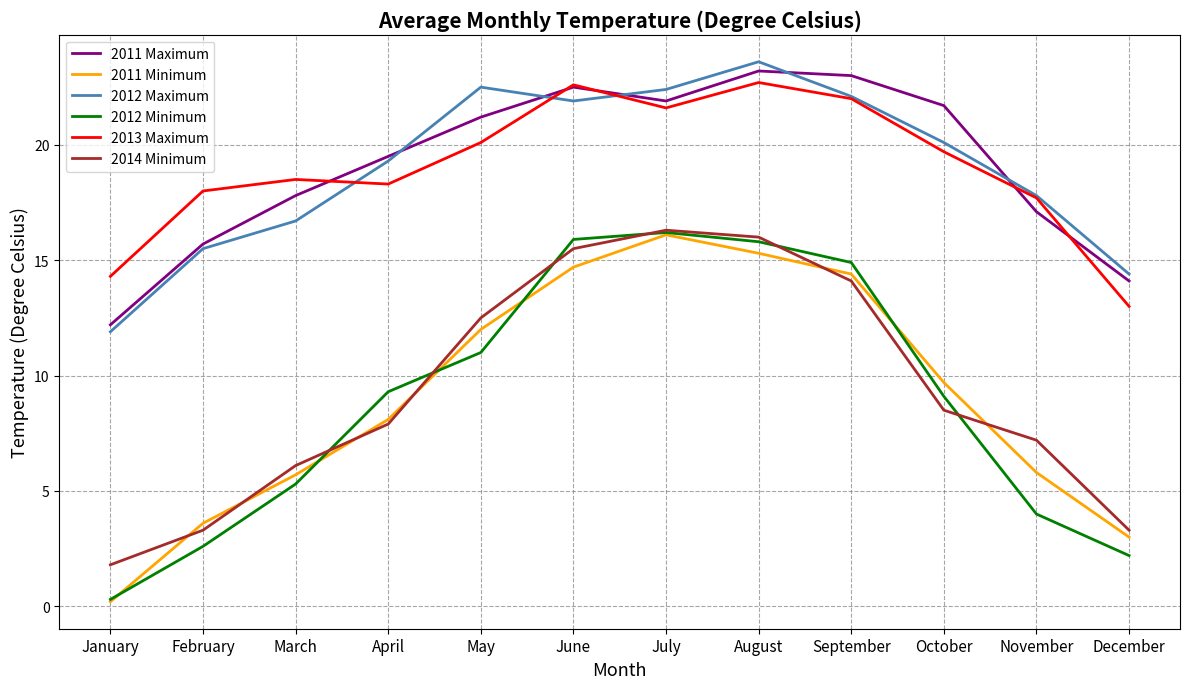

Between April and September, which series saw the biggest shift?

2011 Minimum